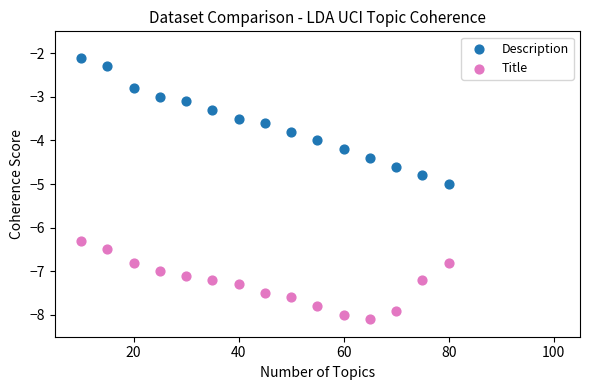

Across all data points, what is the range of X values (max minus min)?

70.0